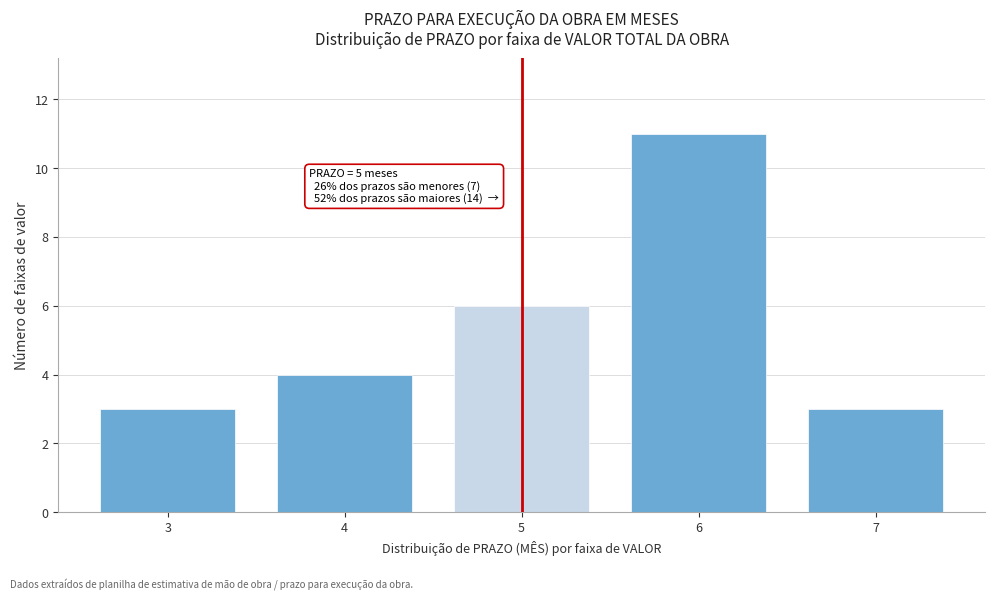

Reading left to right, what are all the values shown in this chart?

3=3	4=4	5=6	6=11	7=3